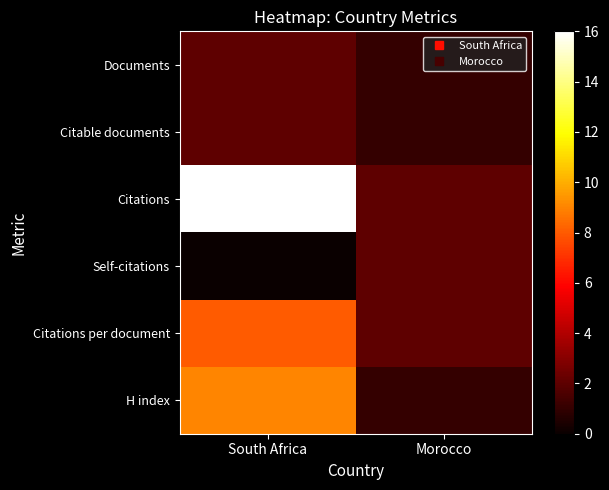

Which series changed the most between South Africa and Morocco?

Citations